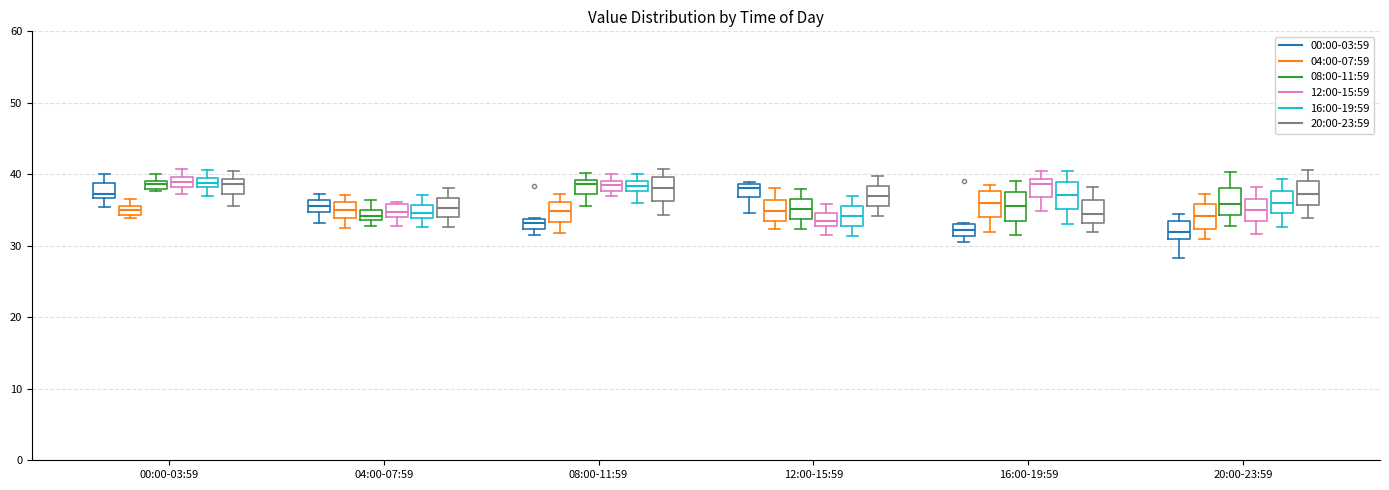

Where is the upper edge of the box for 04:00-07:59 (12:00-15:59) on the y-axis? The values are not printed on the chart, so give them approximately, as read against the axis.

36